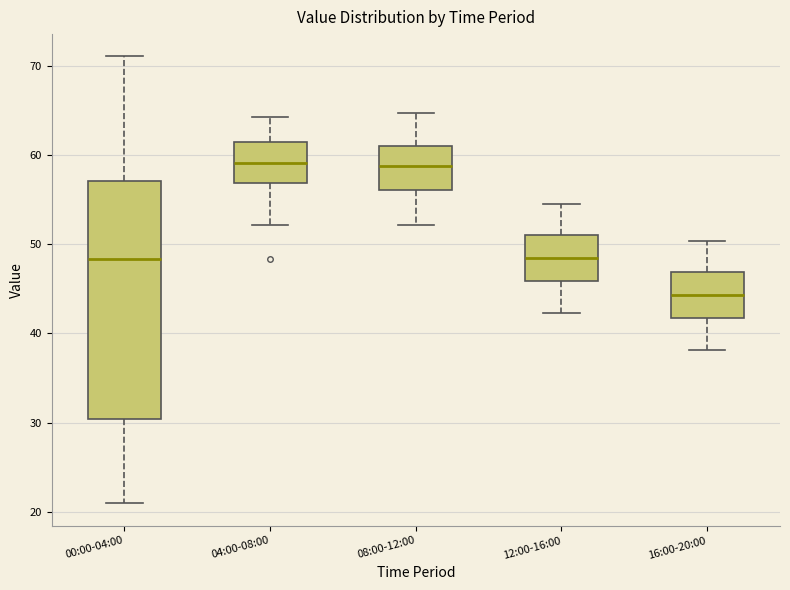

Where is the upper edge of the box for 00:00-04:00 on the y-axis? The values are not printed on the chart, so give them approximately, as read against the axis.

57